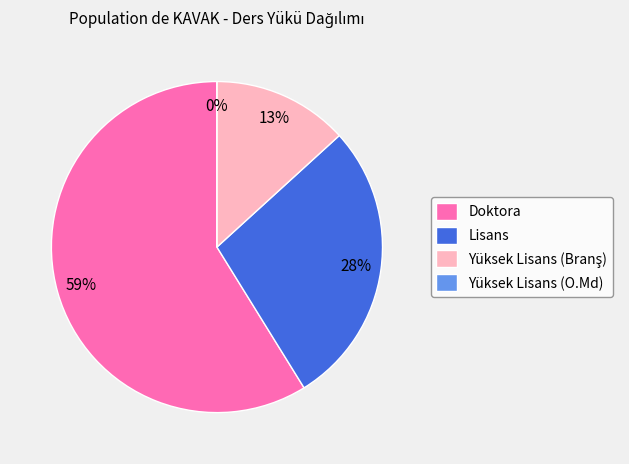

To the nearest percent, what portion does Doktora represent?

59%